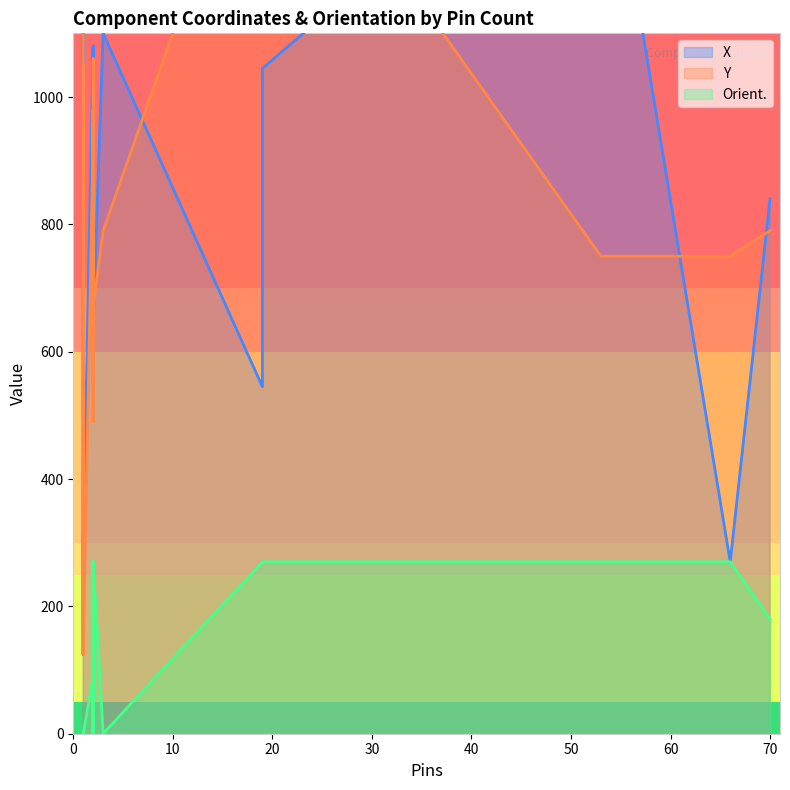

Which series ends up on top after the final intersection of Y and X?

X